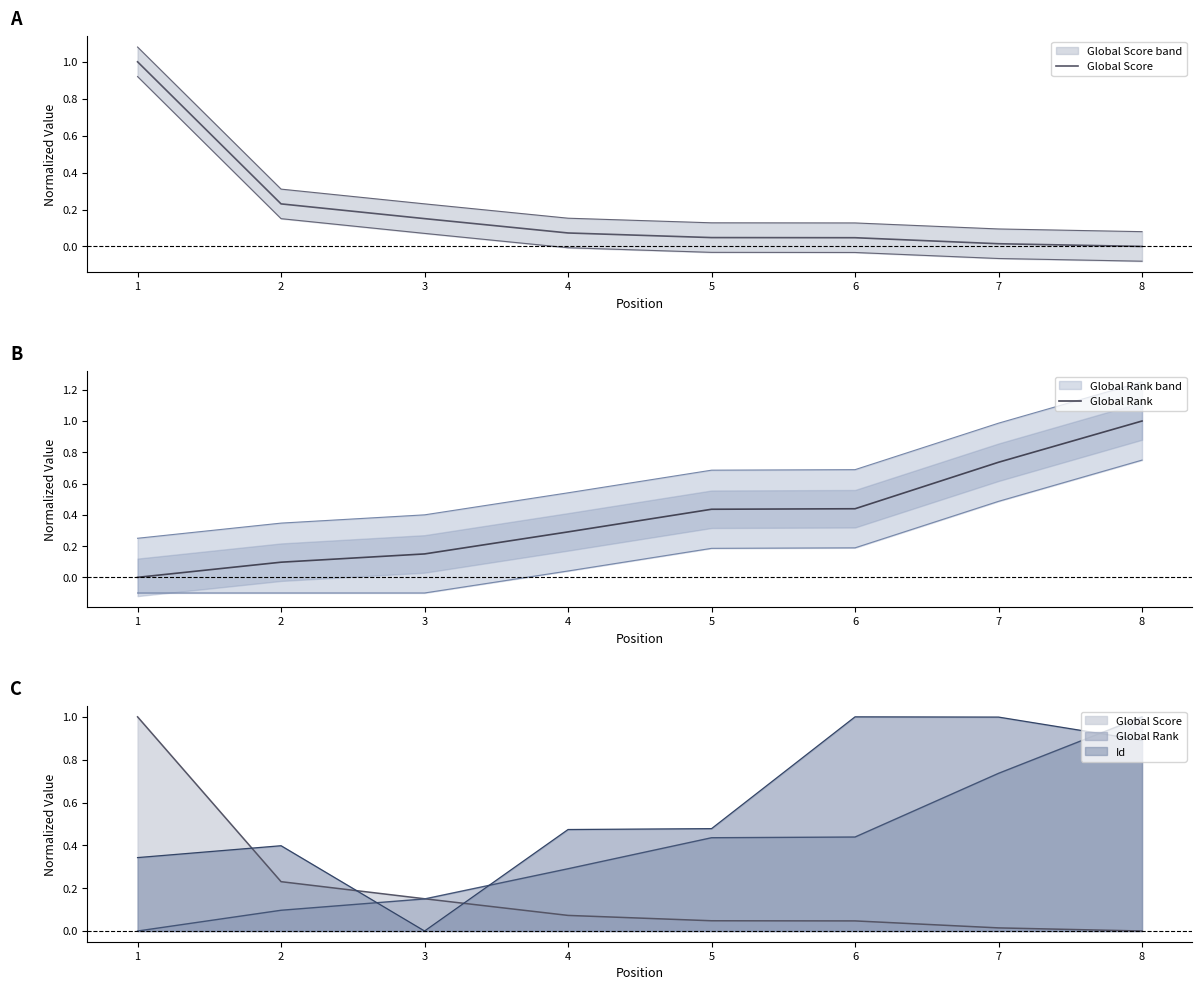

How many data points does each series have?

8